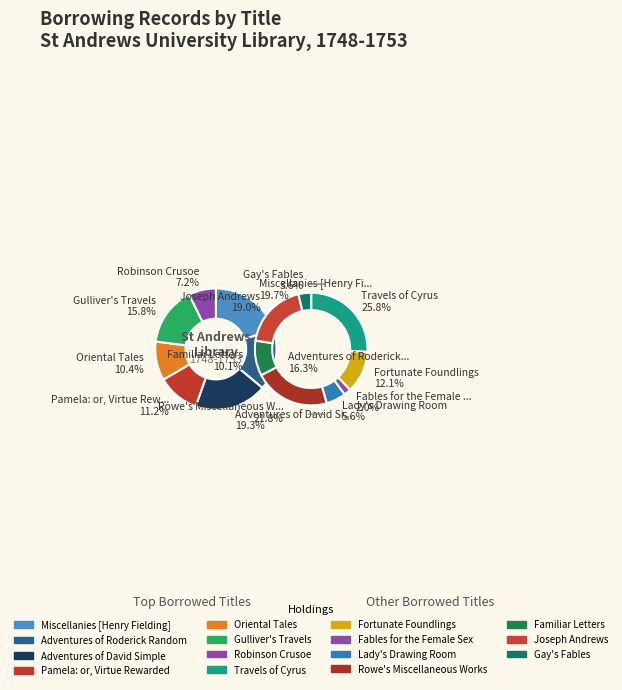

How much of the chart is everything except Adventures of Roderick Random?

87.9%